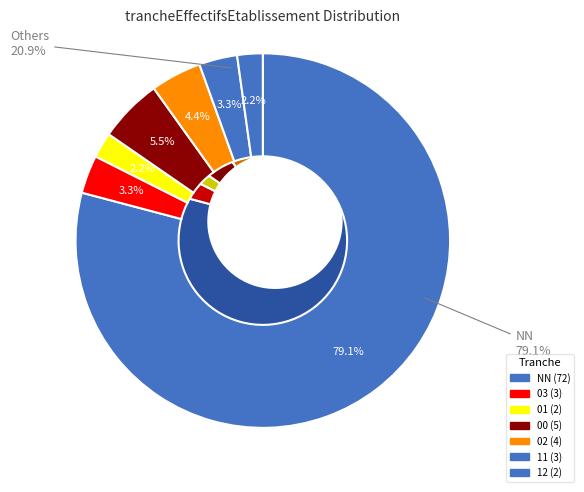

Which category has the biggest portion of the pie?

NN